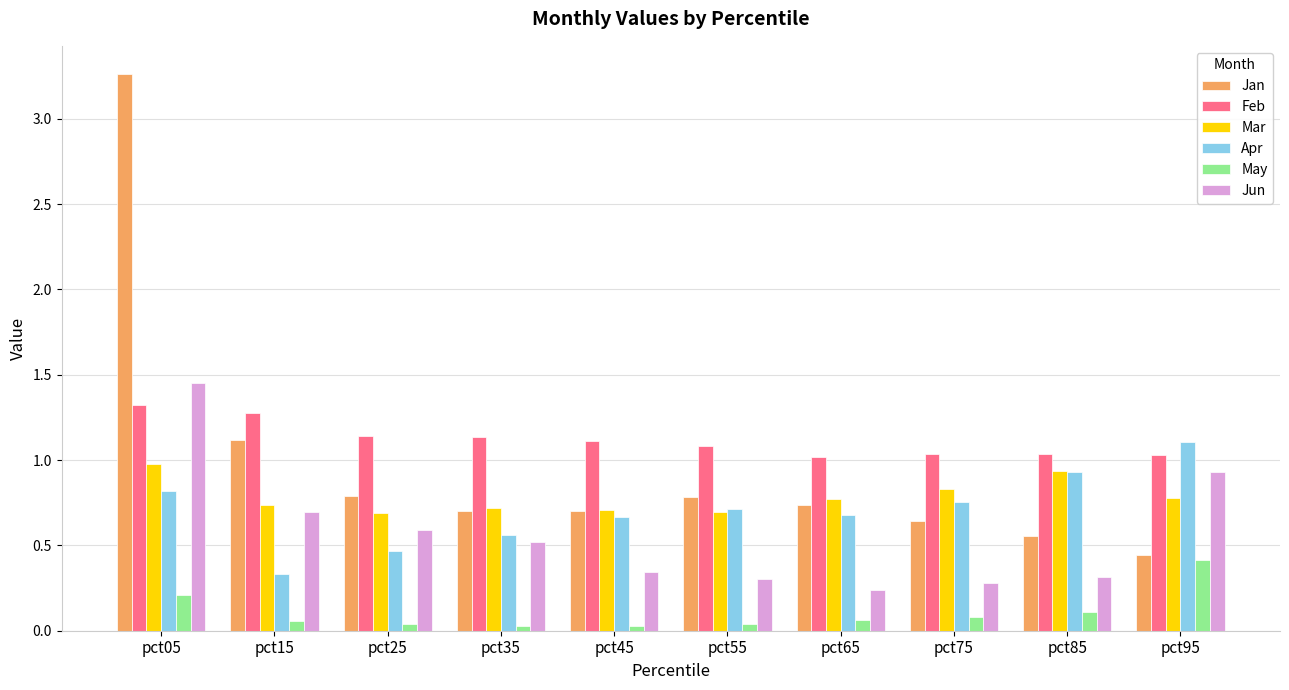

Is the value of Jan at pct95 greater than the value of May at pct45?

Yes